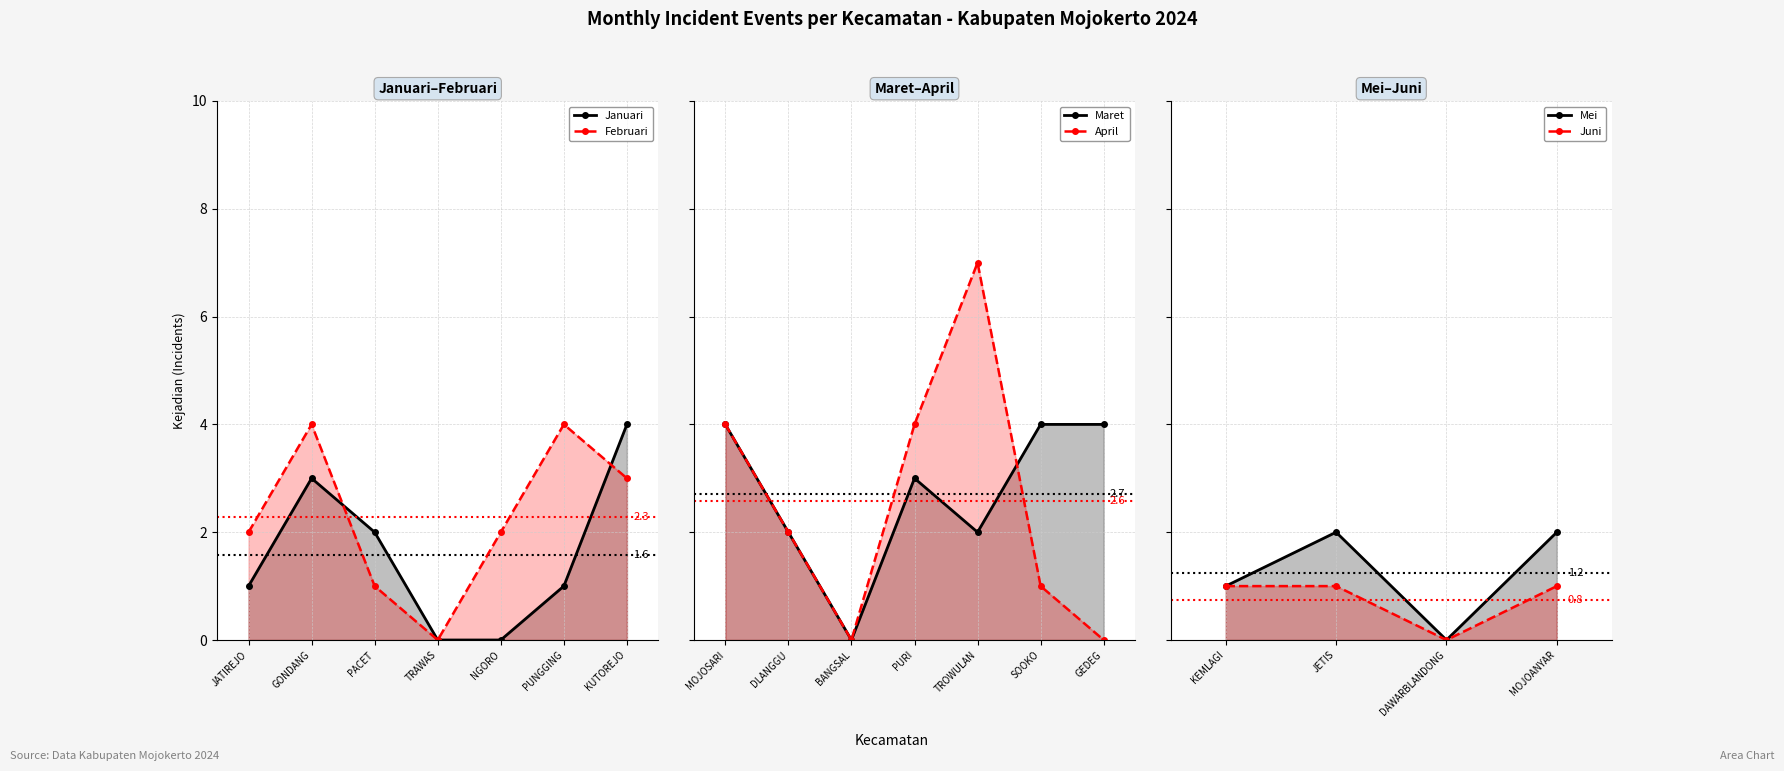

Where does the Januari series first go above 2?

GONDANG